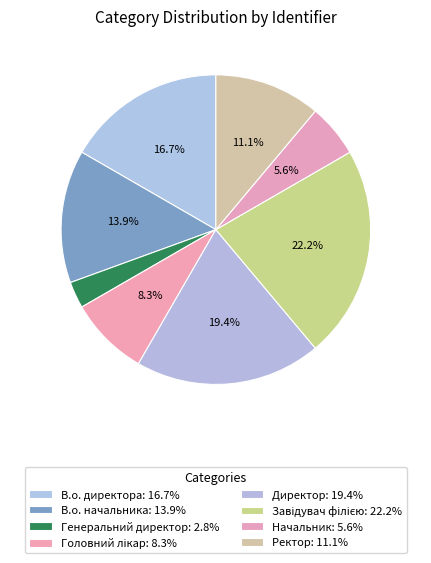

Combined, what portion of the pie is В.о. начальника and Директор?

33.3%